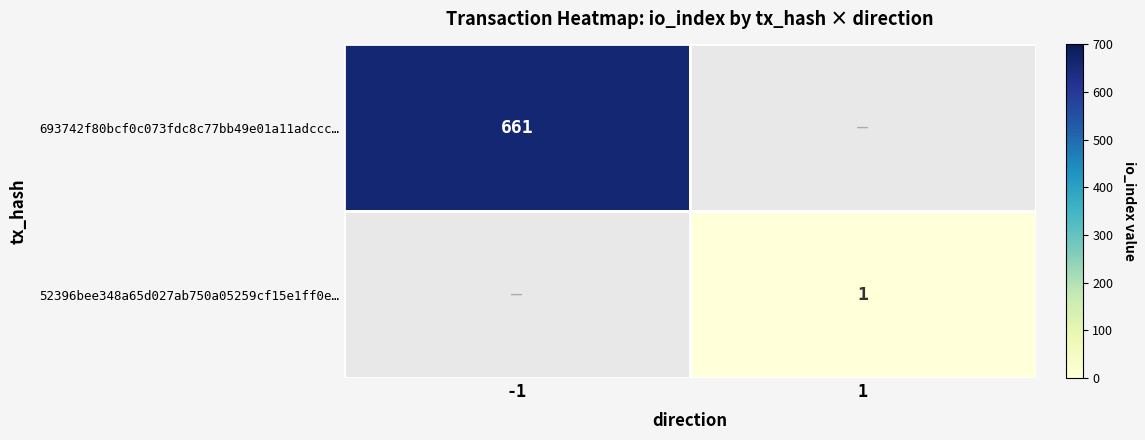

Is it true that 693742f80bcf0c073fdc8c77bb49e01a11adccc… equals 661 at -1?

True